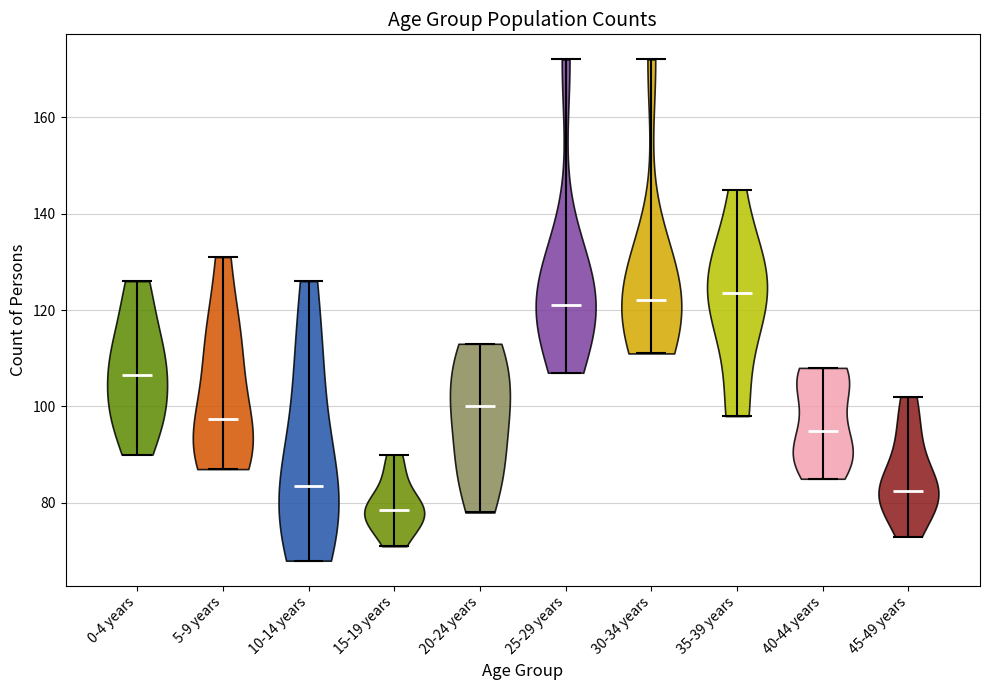

Which violin has the lowest median line?

15-19 years